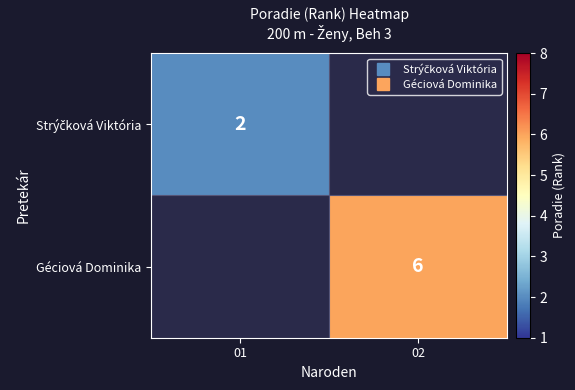

List the labels in order of Géciová Dominika value, largest first.

01, 02